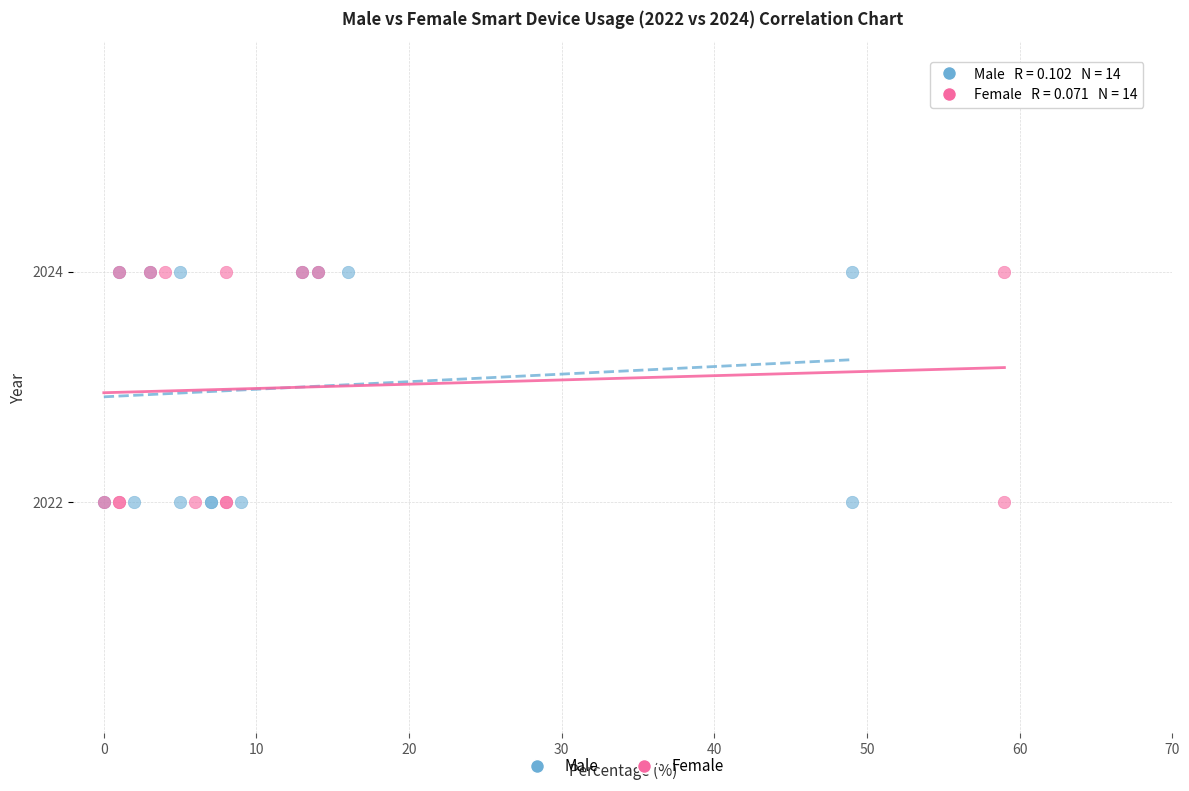

What are all the series names shown in the legend?

Male, Female